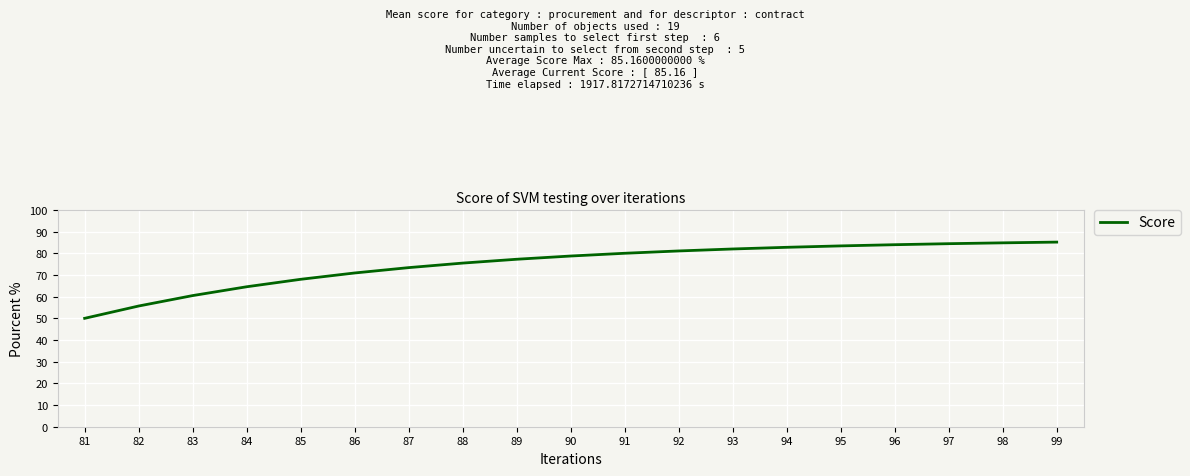

What is the sum of all values?

1422.1